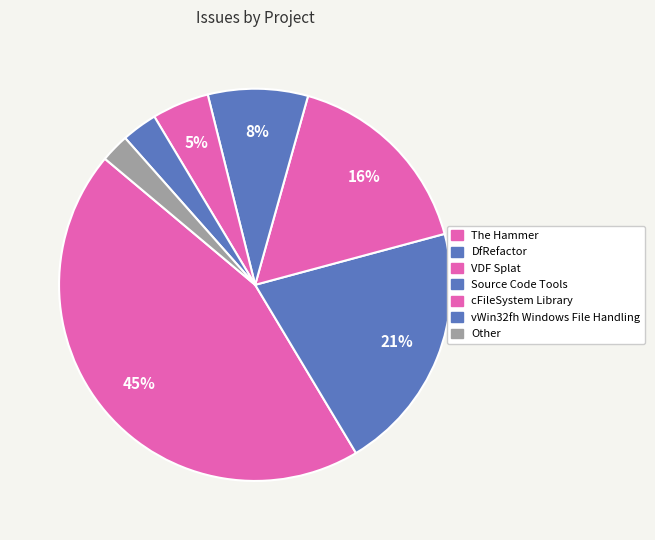

To the nearest percent, what percentage of the pie is The Hammer?

45%